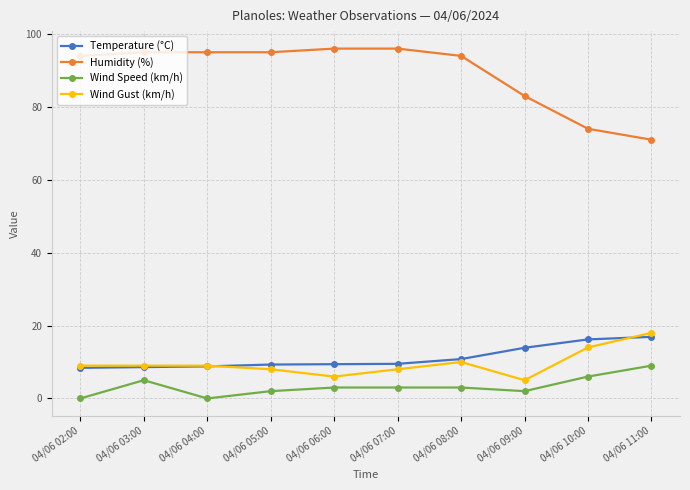

Is the value of Humidity (%) at 04/06 05:00 greater than the value of Wind Gust (km/h) at 04/06 07:00?

Yes